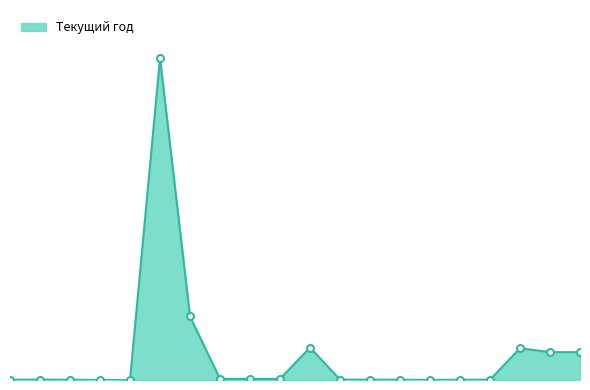

Does the chart display data point markers on the line(s)?

No